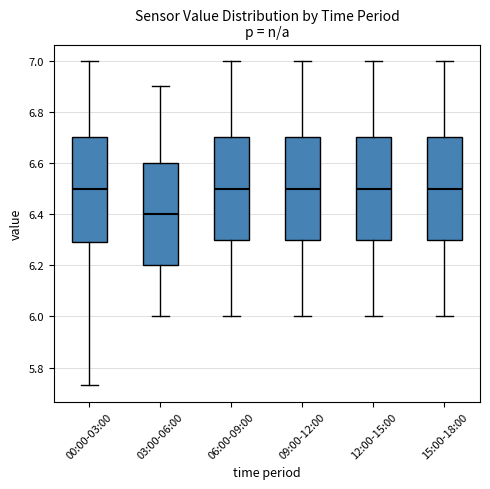

Reading left to right, read every box against the y-axis: the position of its median line, the range the box covers, and the ends of its whiskers. The values are not printed on the chart, so give them approximately, as read against the axis.

00:00-03:00: median 6.50, box 6.30 to 6.70, whiskers 5.74 to 7.00
03:00-06:00: median 6.40, box 6.20 to 6.60, whiskers 6.00 to 6.90
06:00-09:00: median 6.50, box 6.30 to 6.70, whiskers 6.00 to 7.00
09:00-12:00: median 6.50, box 6.30 to 6.70, whiskers 6.00 to 7.00
12:00-15:00: median 6.50, box 6.30 to 6.70, whiskers 6.00 to 7.00
15:00-18:00: median 6.50, box 6.30 to 6.70, whiskers 6.00 to 7.00